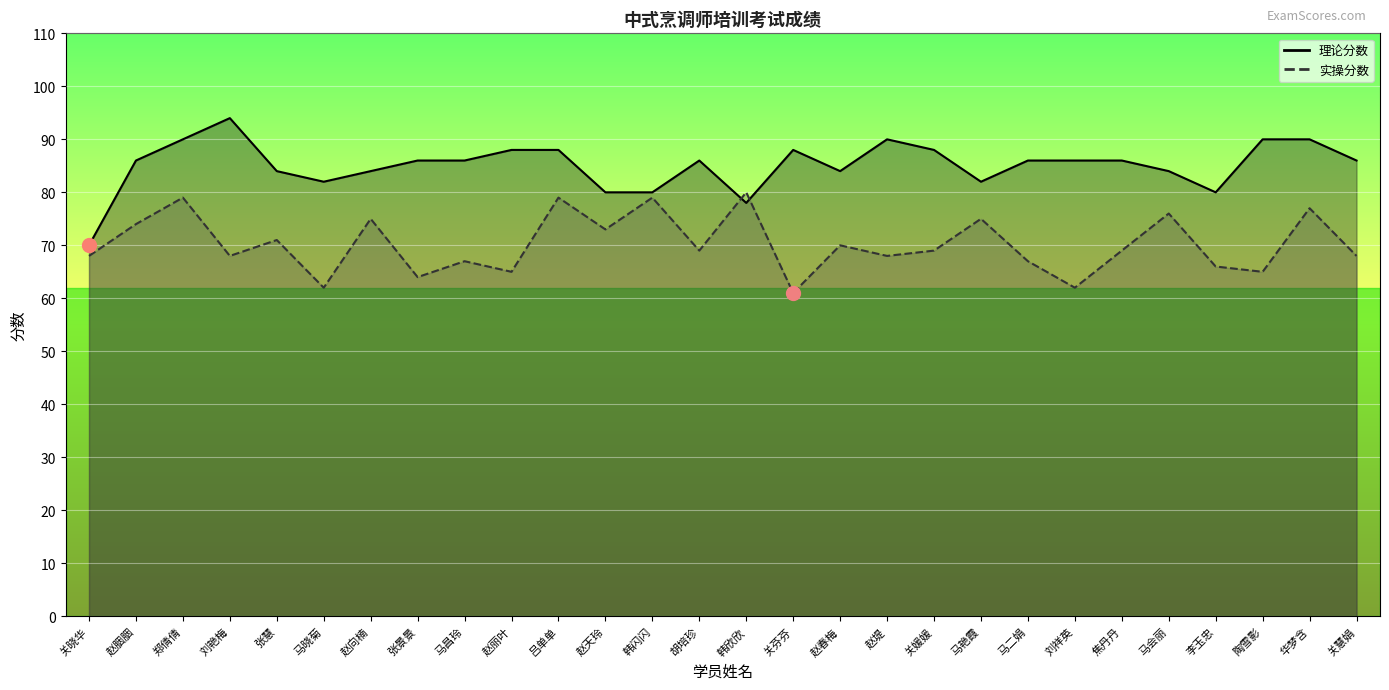

Which category has the highest value across all series?

刘艳梅